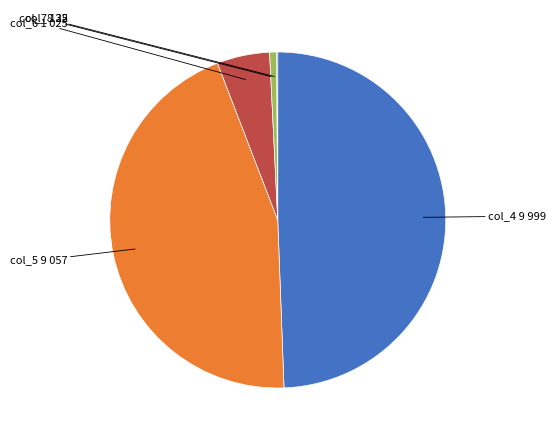

Does any single category account for the majority?

No